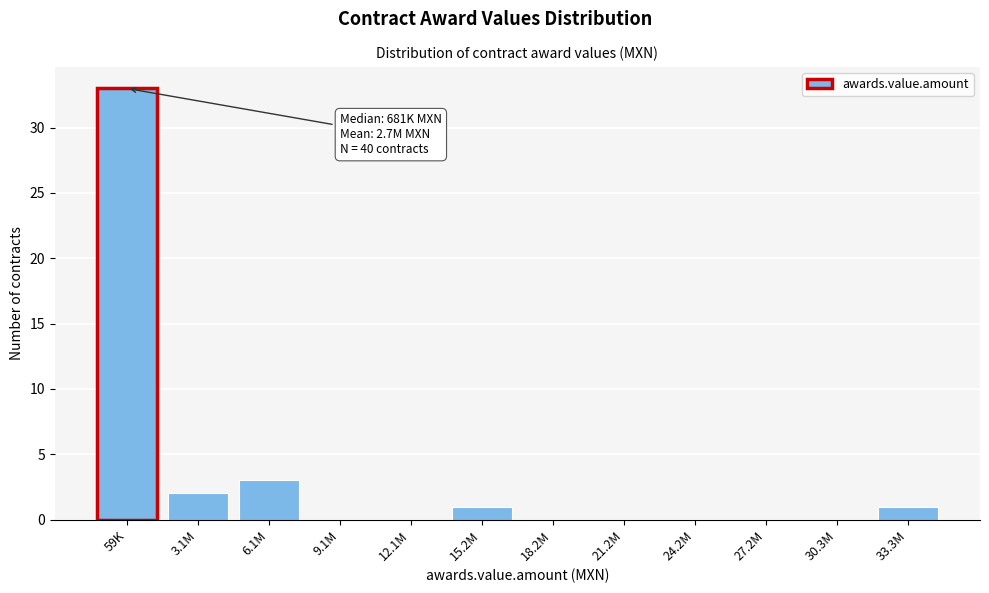

Reading right to left, extract all data points from this chart.

33.3M=1	30.3M=0	27.2M=0	24.2M=0	21.2M=0	18.2M=0	15.2M=1	12.1M=0	9.1M=0	6.1M=3	3.1M=2	59K=33